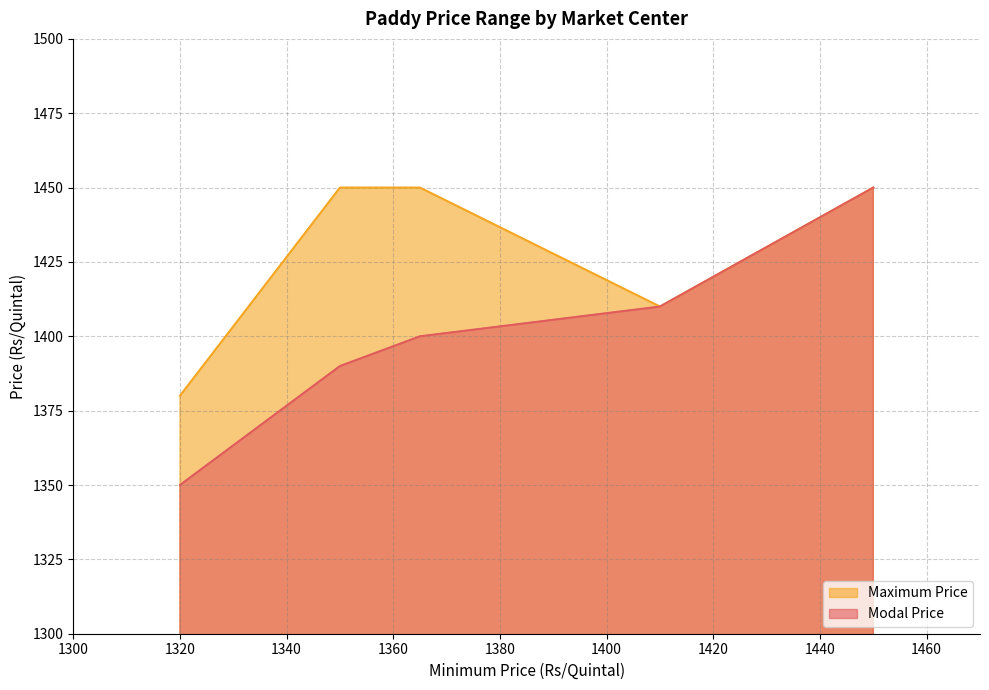

True or false: Maximum Price and Modal Price intersect in this chart.

False